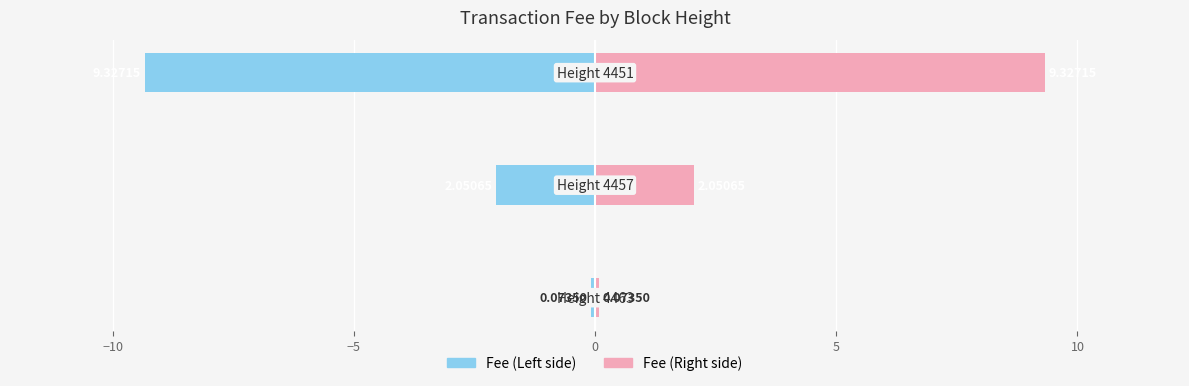

What is the sum of all Fee (Right) values?

11.5